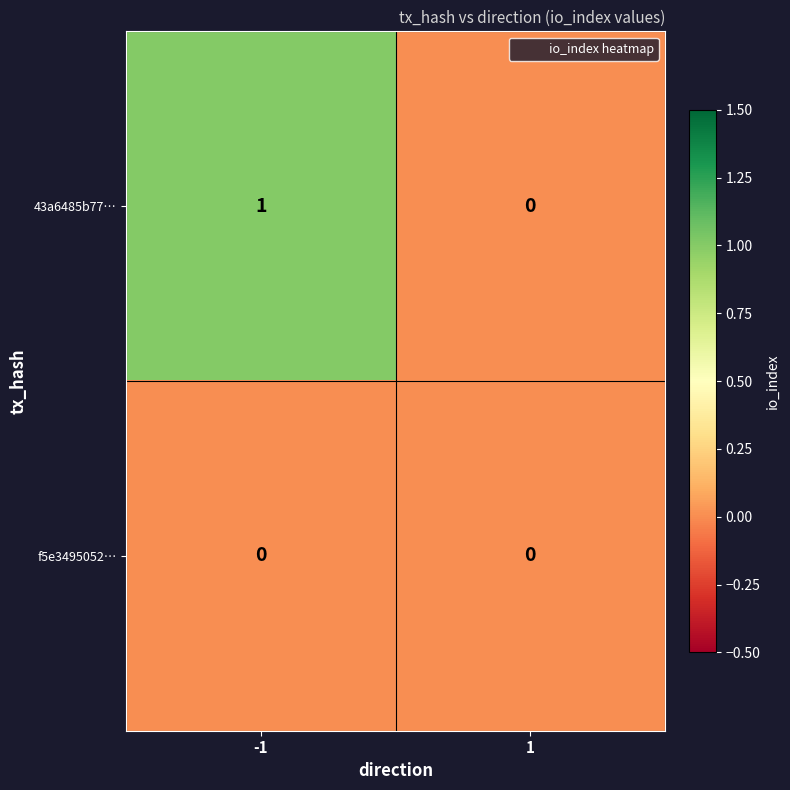

Reading right to left, extract all data points from this chart.

43a6485b77…: 1=0	-1=1
f5e3495052…: 1=0	-1=0